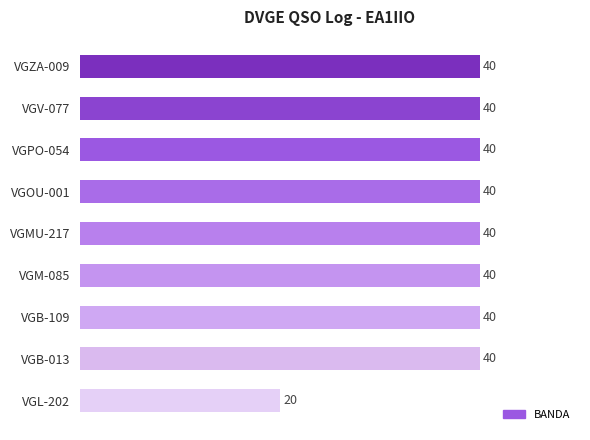

What is the greatest value displayed?

40